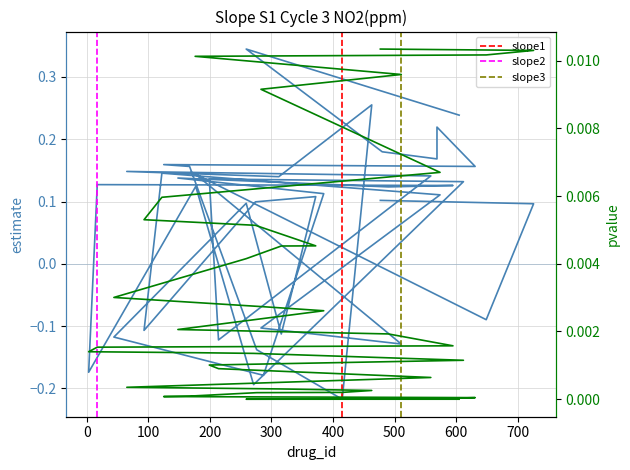

Reading left to right, what are all the values shown in this chart?

estimate: 0.2	0.3	0.2	0.2	0.2	0.2	0.2	0.2	-0.1	-0.2	0.3	0.1	0.1	0.1	-0.1	0.1	0.1	-0.2	0.1	-0.2	0.1	0.1	0.1	0.1	0.1	-0.2	-0.1	0.1	-0.1	0.1	0.1	-0.1	0.1	0.1	-0.1	-0.1	0.1	-0.1	0.1	0.1
pvalue: 0.0	0.0	0.0	0.0	0.0	0.0	0.0	0.0	0.0	0.0	0.0	0.0	0.0	0.0	0.0	0.0	0.0	0.0	0.0	0.0	0.0	0.0	0.0	0.0	0.0	0.0	0.0	0.0	0.0	0.0	0.0	0.0	0.0	0.0	0.0	0.0	0.0	0.0	0.0	0.0